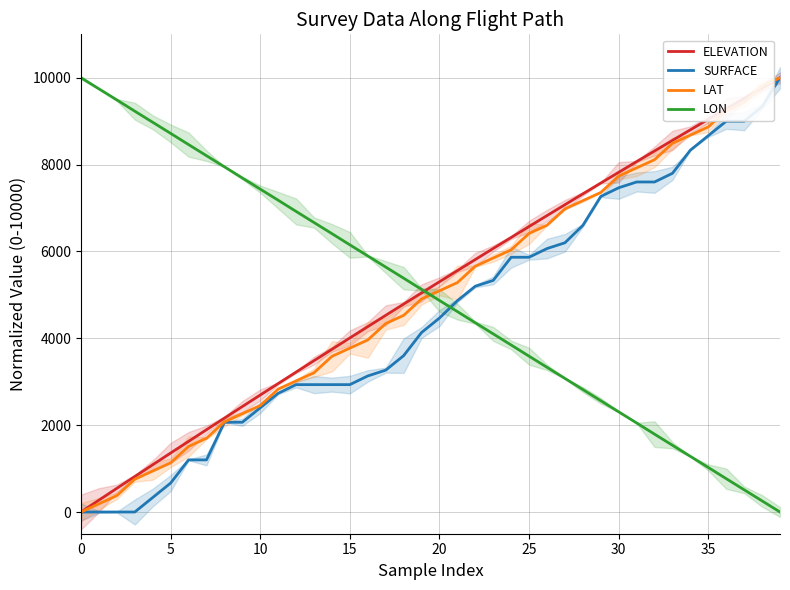

What is the sum of all ELEVATION values?

204567.1